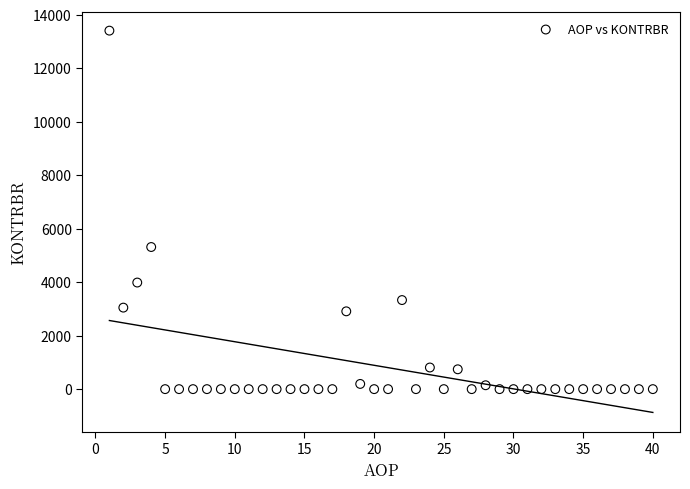

What Y value in the scatter plot is closest to 6703?

5314.5